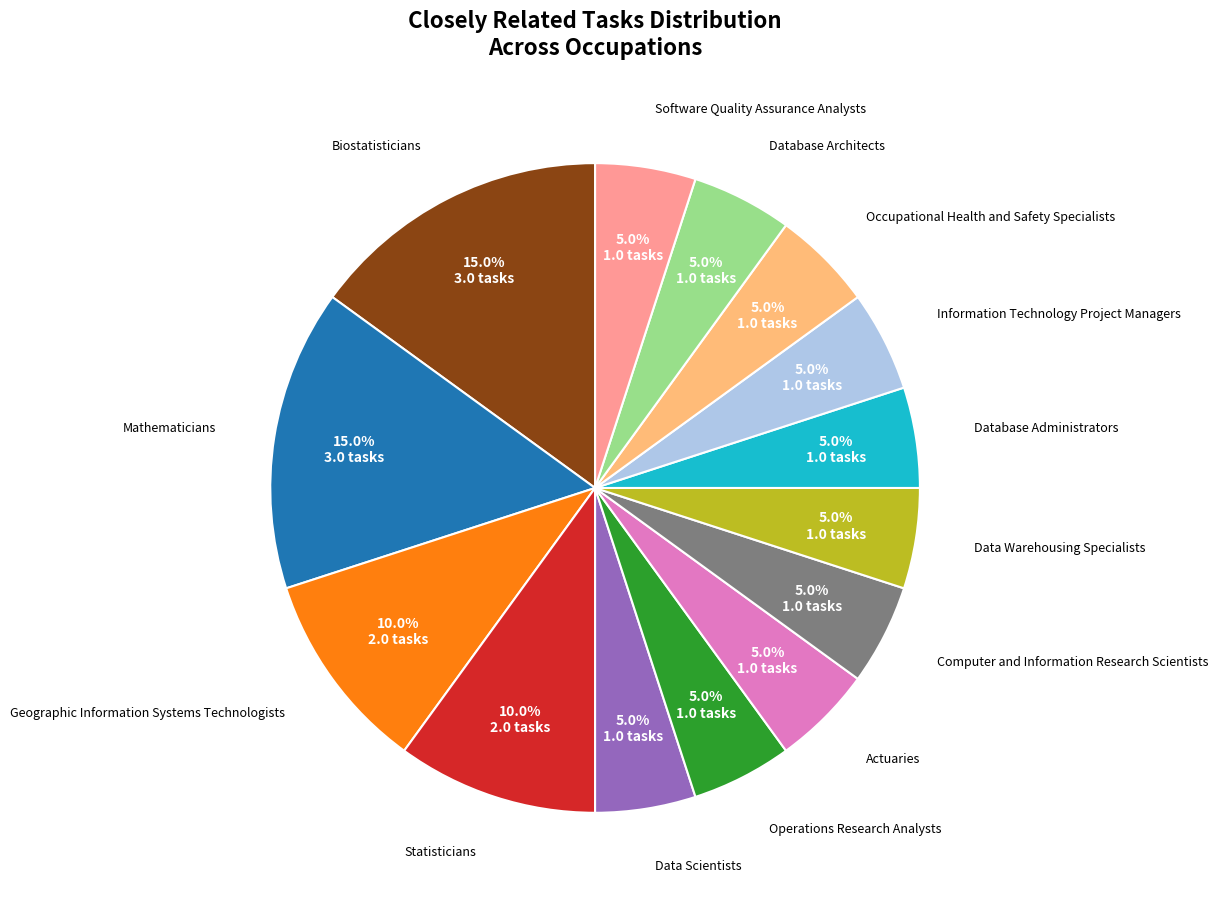

Does any single category account for the majority?

No